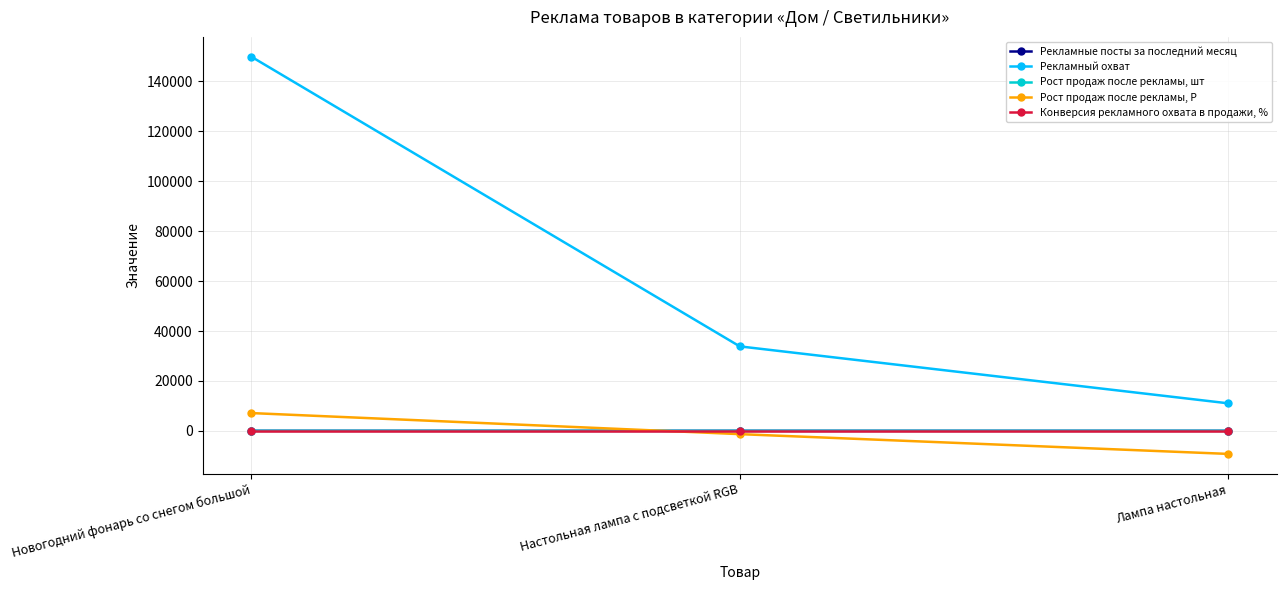

What is the value of the Рост продаж после рекламы, шт point at the 3rd from the left?

-0.2